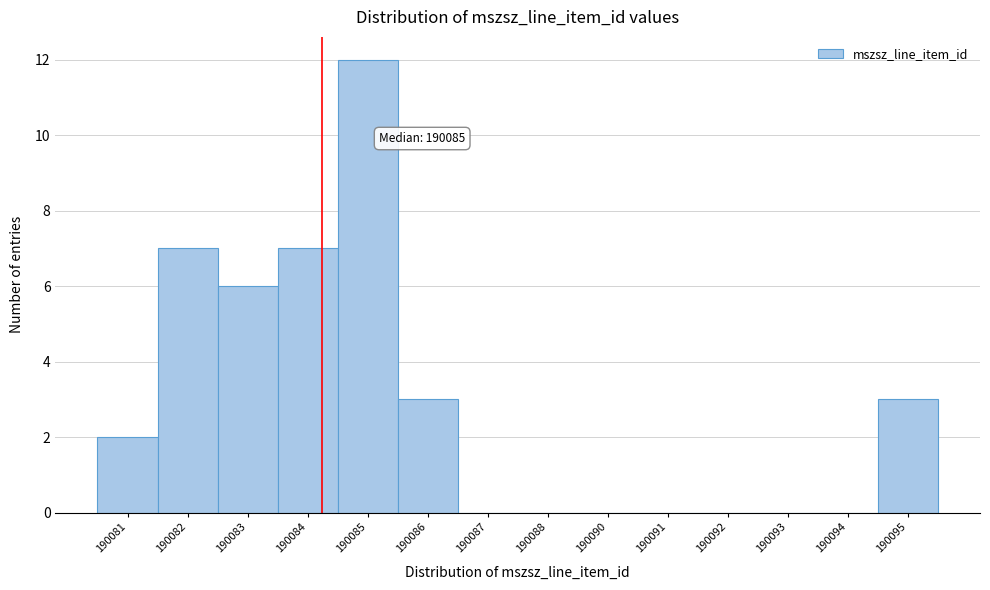

Reading right to left, extract all data points from this chart.

190095=3	190094=0	190093=0	190092=0	190091=0	190090=0	190088=0	190087=0	190086=3	190085=12	190084=7	190083=6	190082=7	190081=2